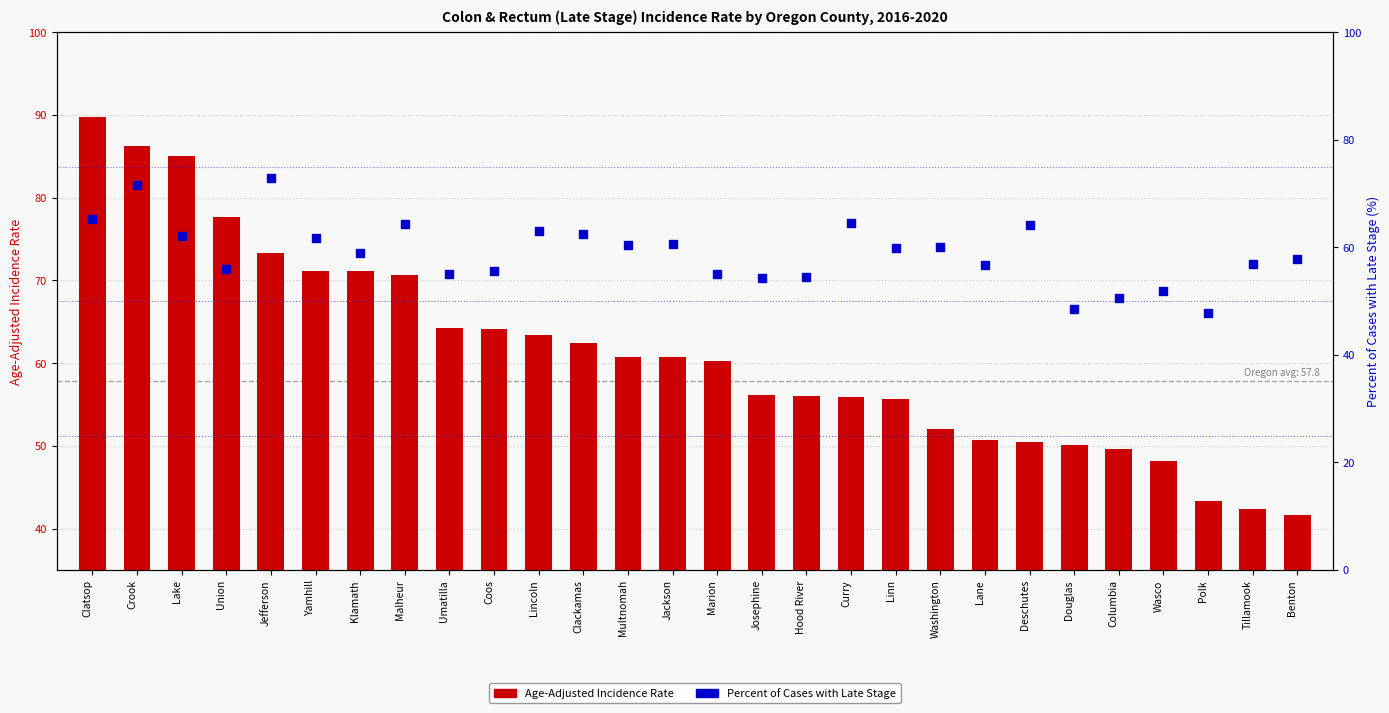

Which series has the largest total across all categories?

Age-Adjusted Incidence Rate